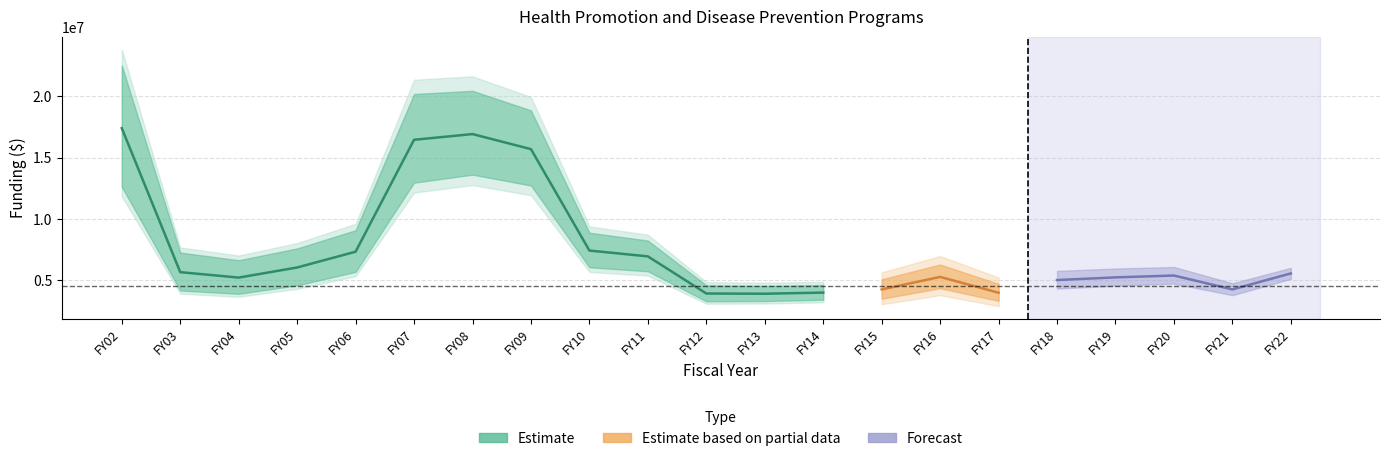

In NOT adjusted for inflation, how many points are lower than both neighbors (excluding endpoints)?

4